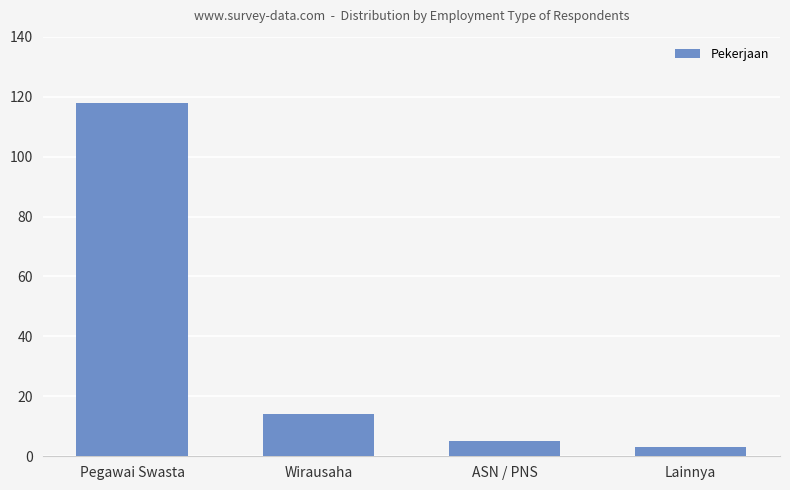

What is the label of the 2nd bar from the left?

Wirausaha